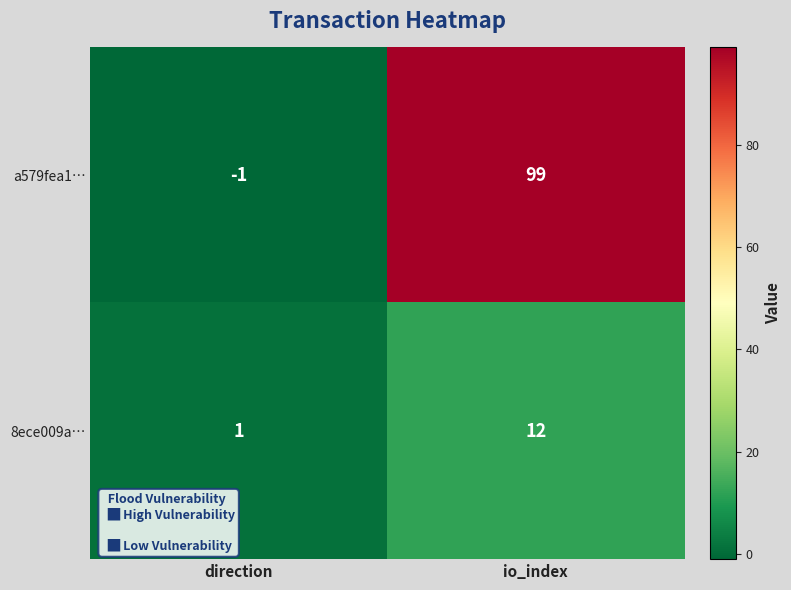

Reading left to right, list all the values displayed in this chart.

a579fea1…: direction=-1	io_index=99
8ece009a…: direction=1	io_index=12